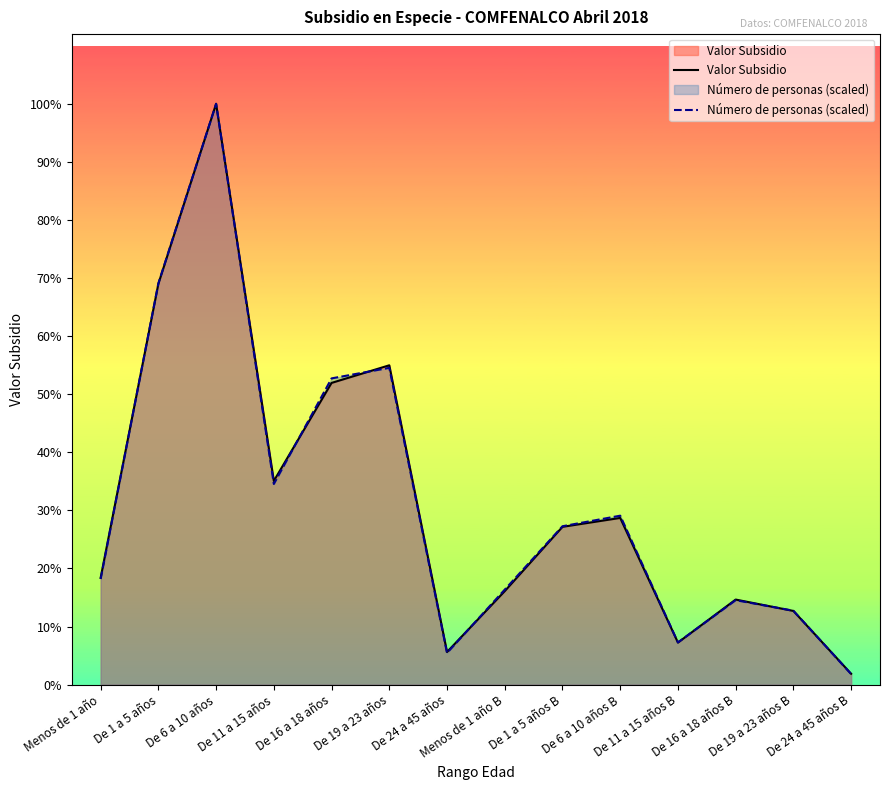

Which label corresponds to the smallest value in the chart?

De 24 a 45 años B